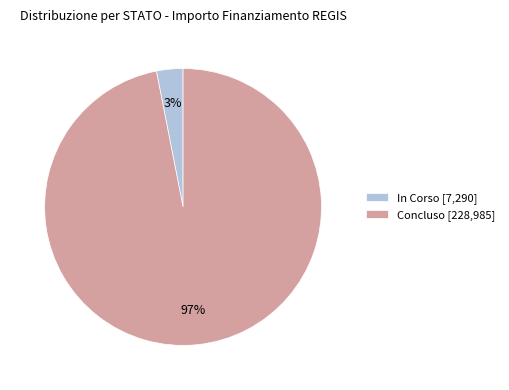

Do In Corso [7,290] and Concluso [228,985] together represent more than half of the pie?

Yes